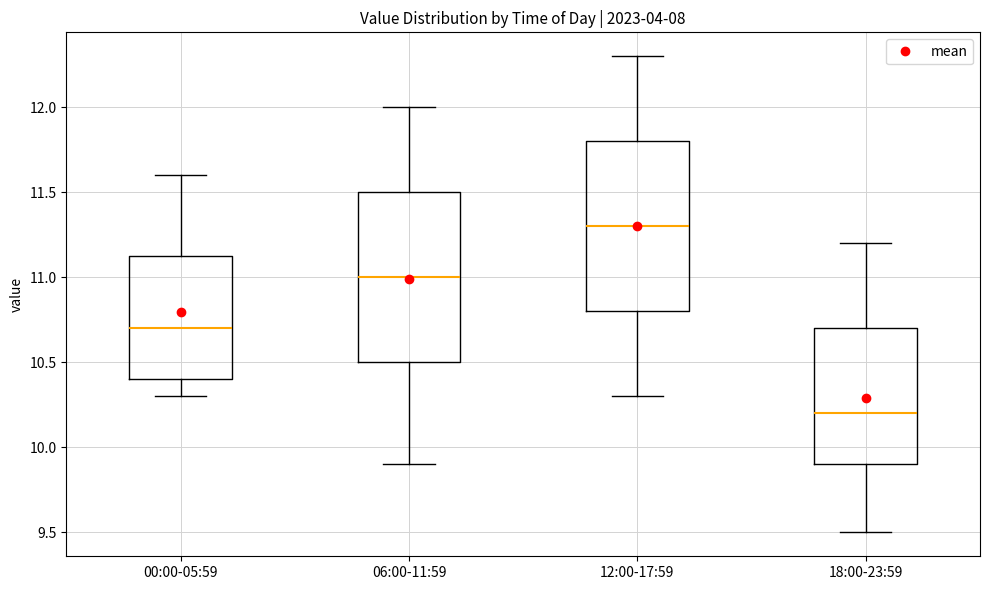

Which box's median line is the lowest?

18:00-23:59